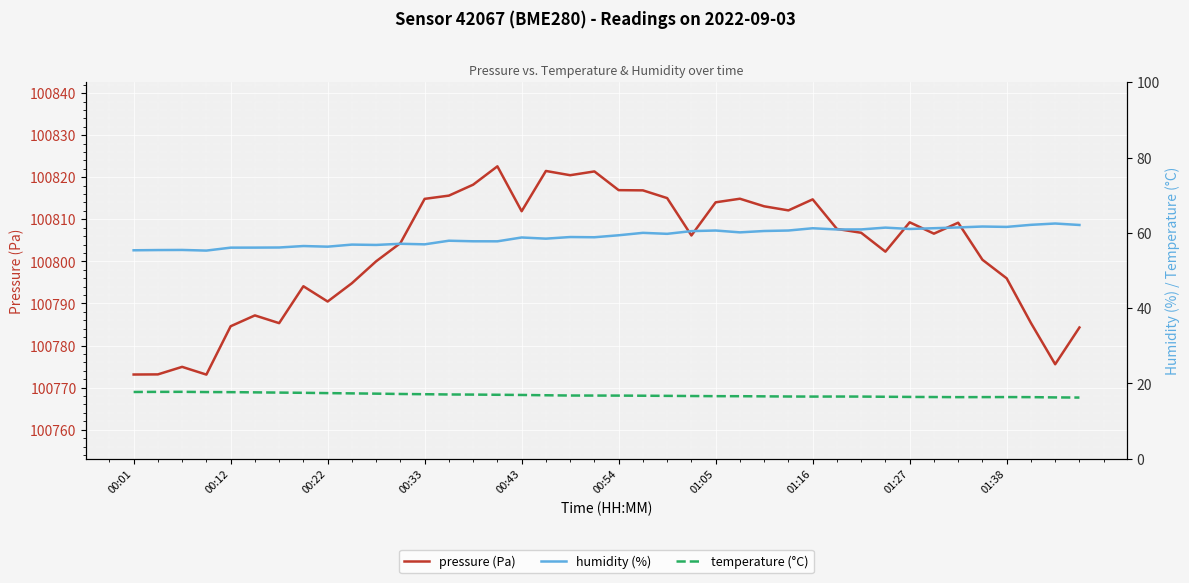

List the series in order of their peak value, highest first.

pressure (Pa), humidity (%), temperature (°C)